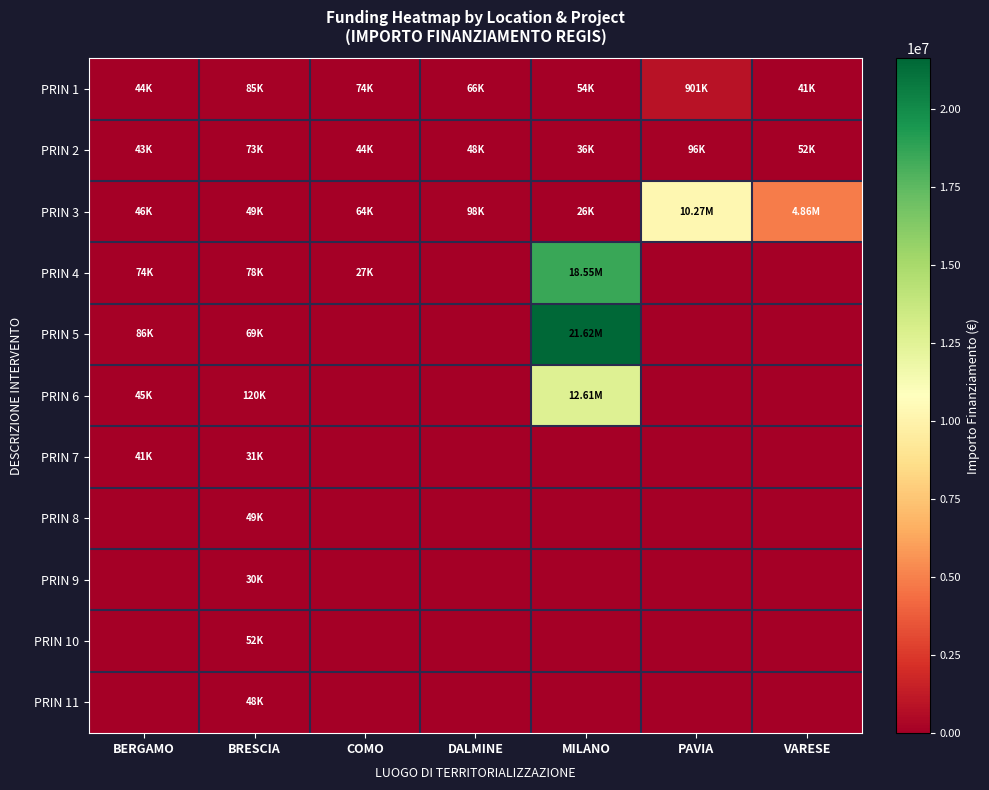

Reading left to right, extract all data points from this chart.

PRIN 1: BERGAMO=44080.6	BRESCIA=84977.9	COMO=73636.1	DALMINE=66393.6	MILANO=54144.9	PAVIA=900630.0	VARESE=41196.6
PRIN 2: BERGAMO=42816.5	BRESCIA=73250.1	COMO=44036.1	DALMINE=47794.5	MILANO=36123.8	PAVIA=96064.0	VARESE=52455.4
PRIN 3: BERGAMO=46312.5	BRESCIA=48776.3	COMO=63747.5	DALMINE=97812.0	MILANO=25552.0	PAVIA=10267188.0	VARESE=4863405.0
PRIN 4: BERGAMO=73886.6	BRESCIA=77926.5	COMO=27342.9	DALMINE=0.0	MILANO=18552987.0	PAVIA=0.0	VARESE=0.0
PRIN 5: BERGAMO=86371.0	BRESCIA=68925.6	COMO=0.0	DALMINE=0.0	MILANO=21615132.0	PAVIA=0.0	VARESE=0.0
PRIN 6: BERGAMO=44978.7	BRESCIA=119783.4	COMO=0.0	DALMINE=0.0	MILANO=12608826.0	PAVIA=0.0	VARESE=0.0
PRIN 7: BERGAMO=41496.0	BRESCIA=30558.8	COMO=0.0	DALMINE=0.0	MILANO=0.0	PAVIA=0.0	VARESE=0.0
PRIN 8: BERGAMO=0.0	BRESCIA=48957.9	COMO=0.0	DALMINE=0.0	MILANO=0.0	PAVIA=0.0	VARESE=0.0
PRIN 9: BERGAMO=0.0	BRESCIA=29640.7	COMO=0.0	DALMINE=0.0	MILANO=0.0	PAVIA=0.0	VARESE=0.0
PRIN 10: BERGAMO=0.0	BRESCIA=51504.7	COMO=0.0	DALMINE=0.0	MILANO=0.0	PAVIA=0.0	VARESE=0.0
PRIN 11: BERGAMO=0.0	BRESCIA=48200.6	COMO=0.0	DALMINE=0.0	MILANO=0.0	PAVIA=0.0	VARESE=0.0